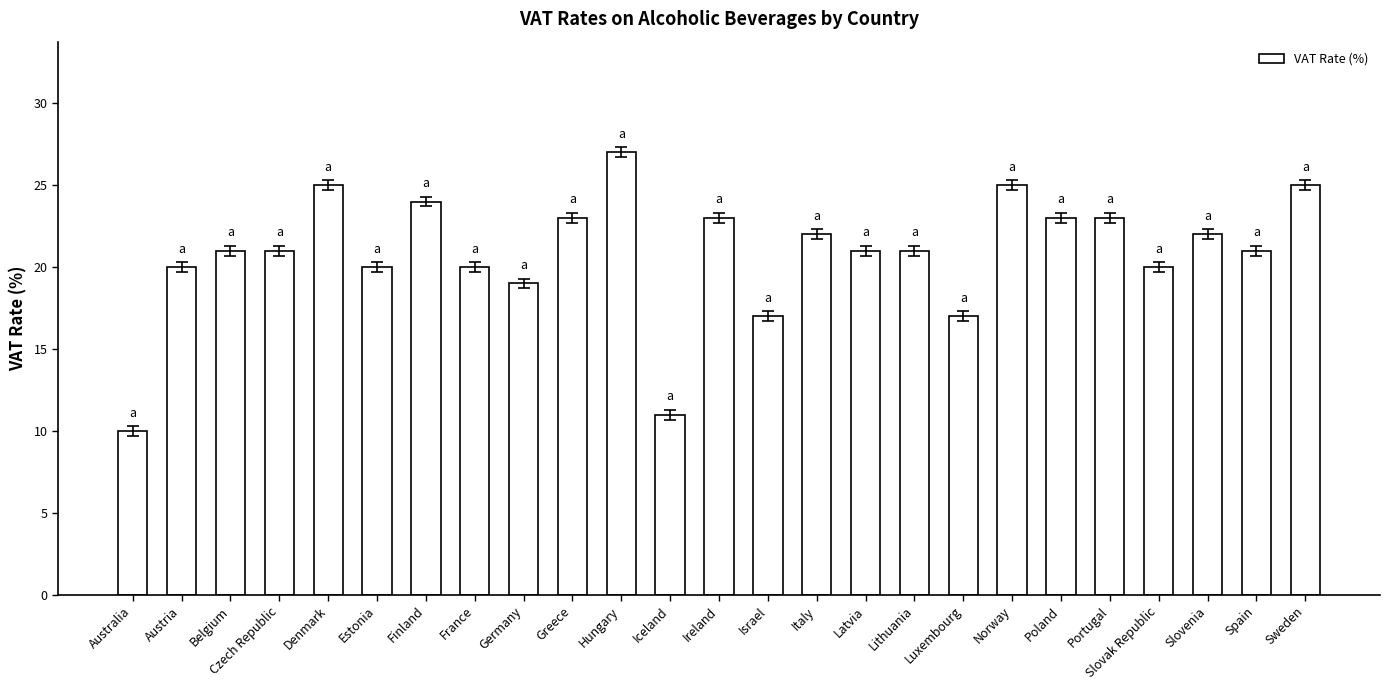

Reading left to right, what are all the values shown in this chart?

10	20	21	21	25	20	24	20	19	23	27	11	23	17	22	21	21	17	25	23	23	20	22	21	25